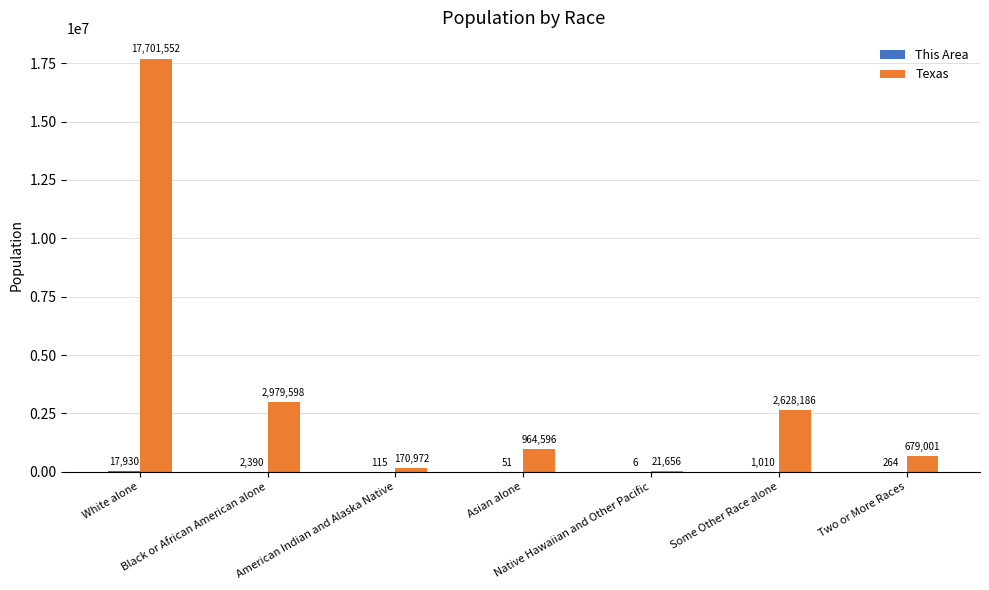

Which series has the largest total across all categories?

Texas